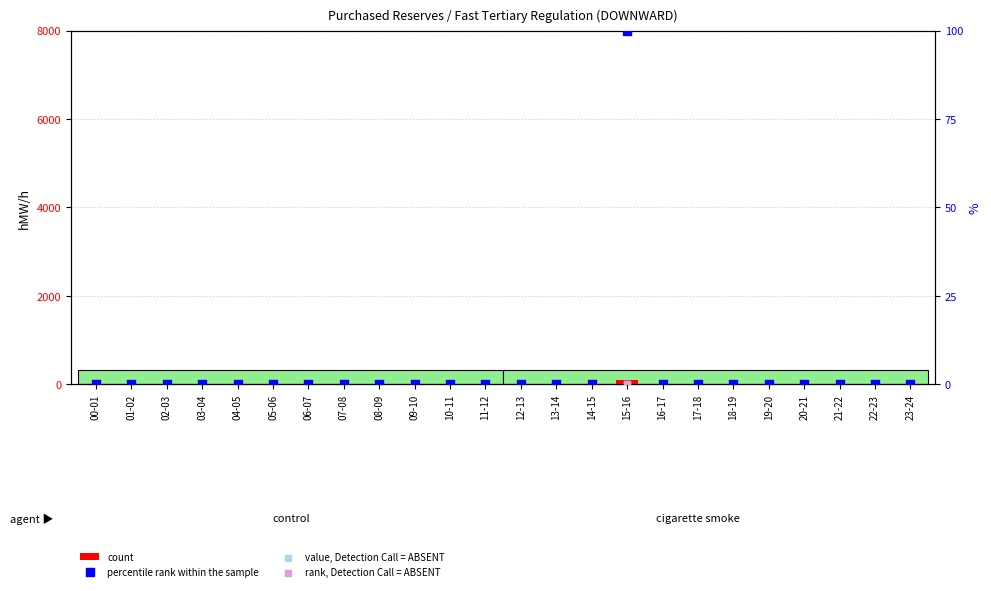

Which series contains the highest Y value?

count